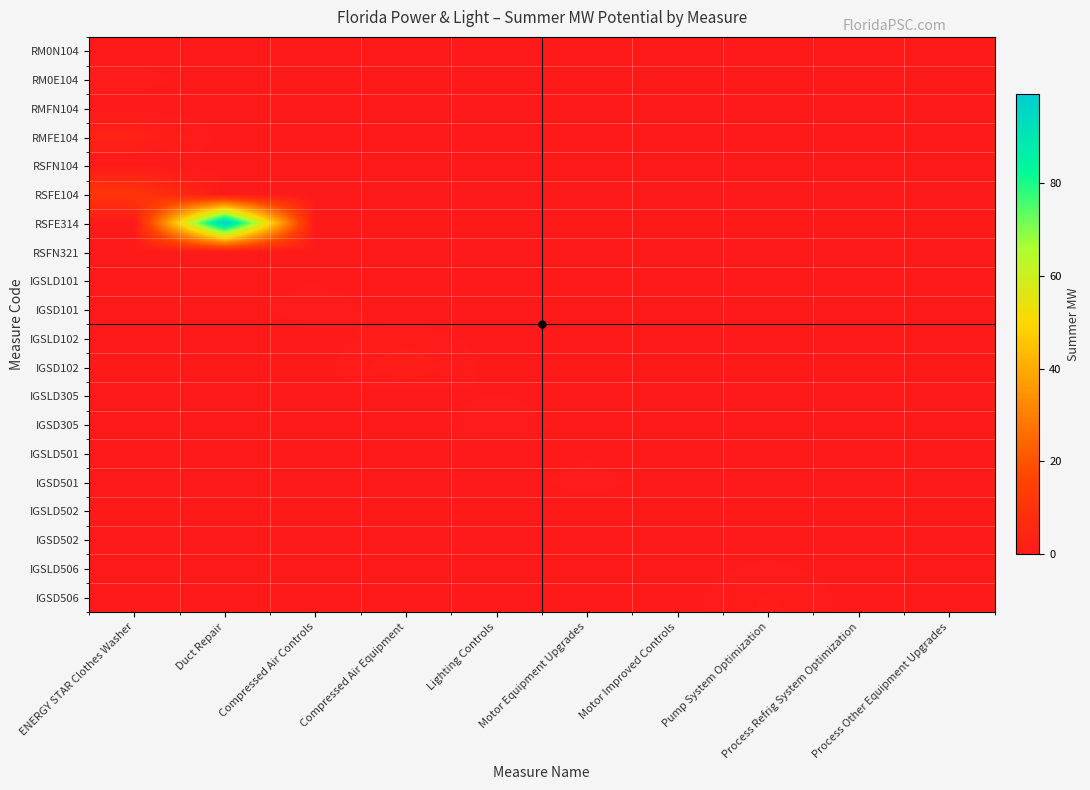

Which series has the largest total across all categories?

RSFE314